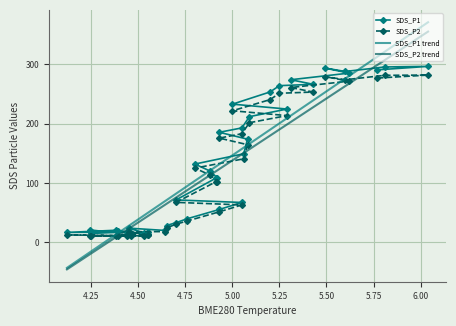

How many lines are shown in the chart?

4